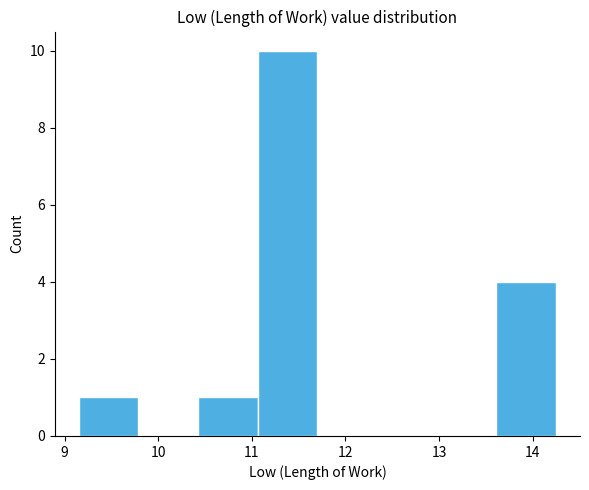

Reading left to right, list every bar in this chart as the range it spans on the x-axis followed by its height. Neither the bar edges nor the heights are printed on the chart, so give them approximately, as read against the axes.

9.2 to 9.8: 1
9.8 to 10.4: 0
10.4 to 11.1: 1
11.1 to 11.7: 10
11.7 to 12.3: 0
12.3 to 13.0: 0
13.0 to 13.6: 0
13.6 to 14.3: 4